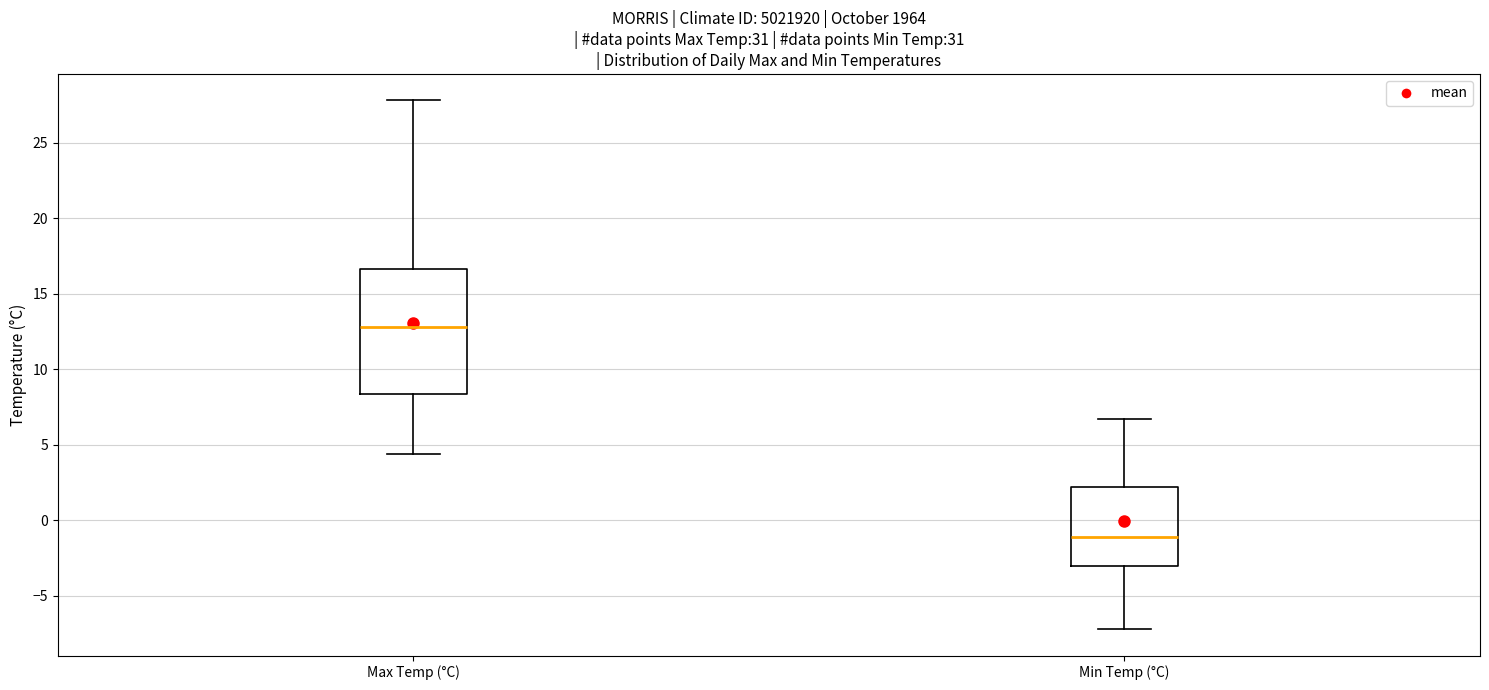

Which box has the lowest median line?

Min Temp (°C)